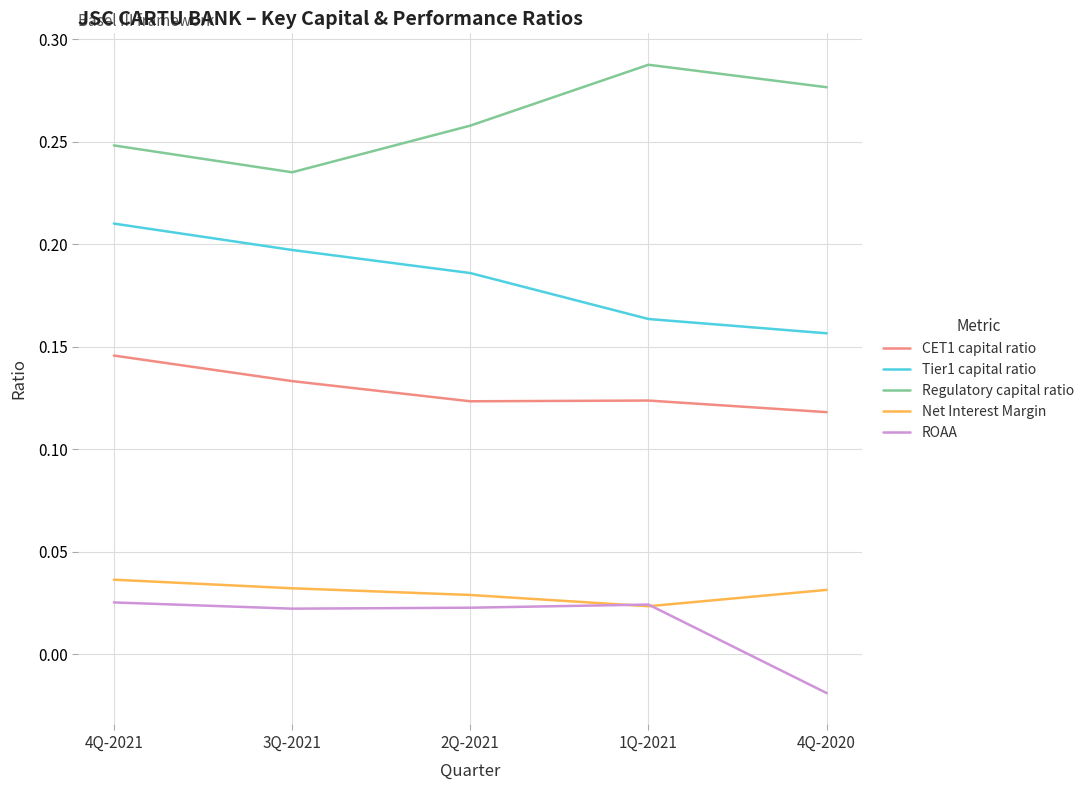

How many values in the ROAA series exceed 0?

4